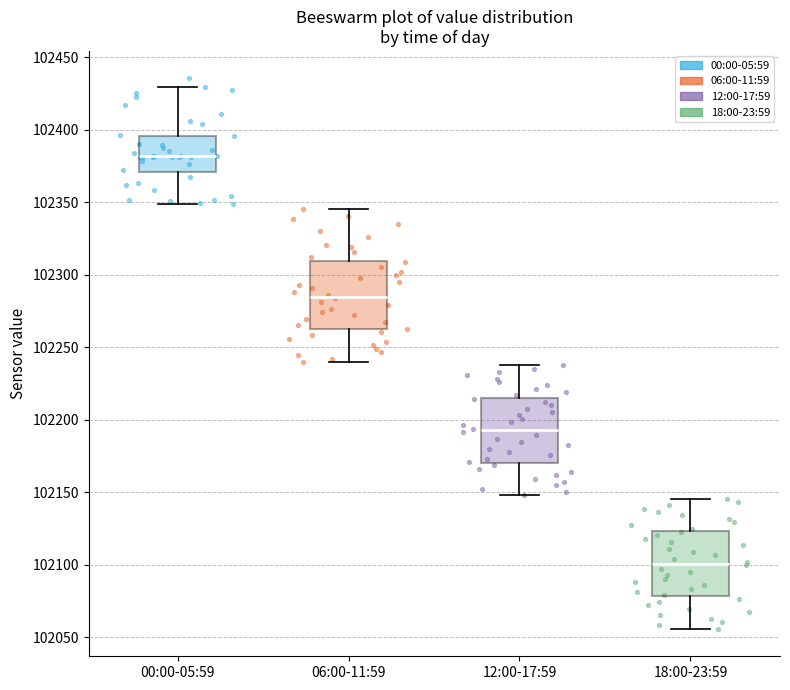

Reading left to right, read every box against the y-axis: the position of its median line, the range the box covers, and the ends of its whiskers. The values are not printed on the chart, so give them approximately, as read against the axis.

00:00-05:59: median 102380, box 102370 to 102395, whiskers 102350 to 102430
06:00-11:59: median 102285, box 102260 to 102310, whiskers 102240 to 102345
12:00-17:59: median 102195, box 102170 to 102215, whiskers 102150 to 102240
18:00-23:59: median 102100, box 102080 to 102125, whiskers 102055 to 102145